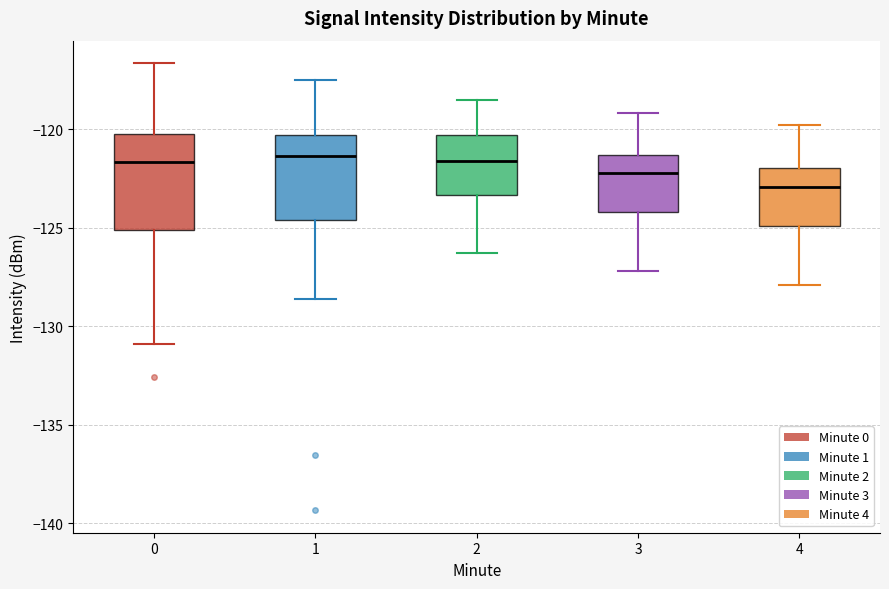

Reading left to right, transcribe this box plot: for each box, give where its median line is, the range the box spans, and where its two whiskers end, as read against the y-axis. The values are not printed on the chart, so give them approximately, as read against the axis.

0: median -121.5, box -125.0 to -120.5, whiskers -131.0 to -116.5
1: median -121.5, box -124.5 to -120.5, whiskers -128.5 to -117.5
2: median -121.5, box -123.5 to -120.5, whiskers -126.5 to -118.5
3: median -122.0, box -124.0 to -121.5, whiskers -127.0 to -119.0
4: median -123.0, box -125.0 to -122.0, whiskers -128.0 to -120.0